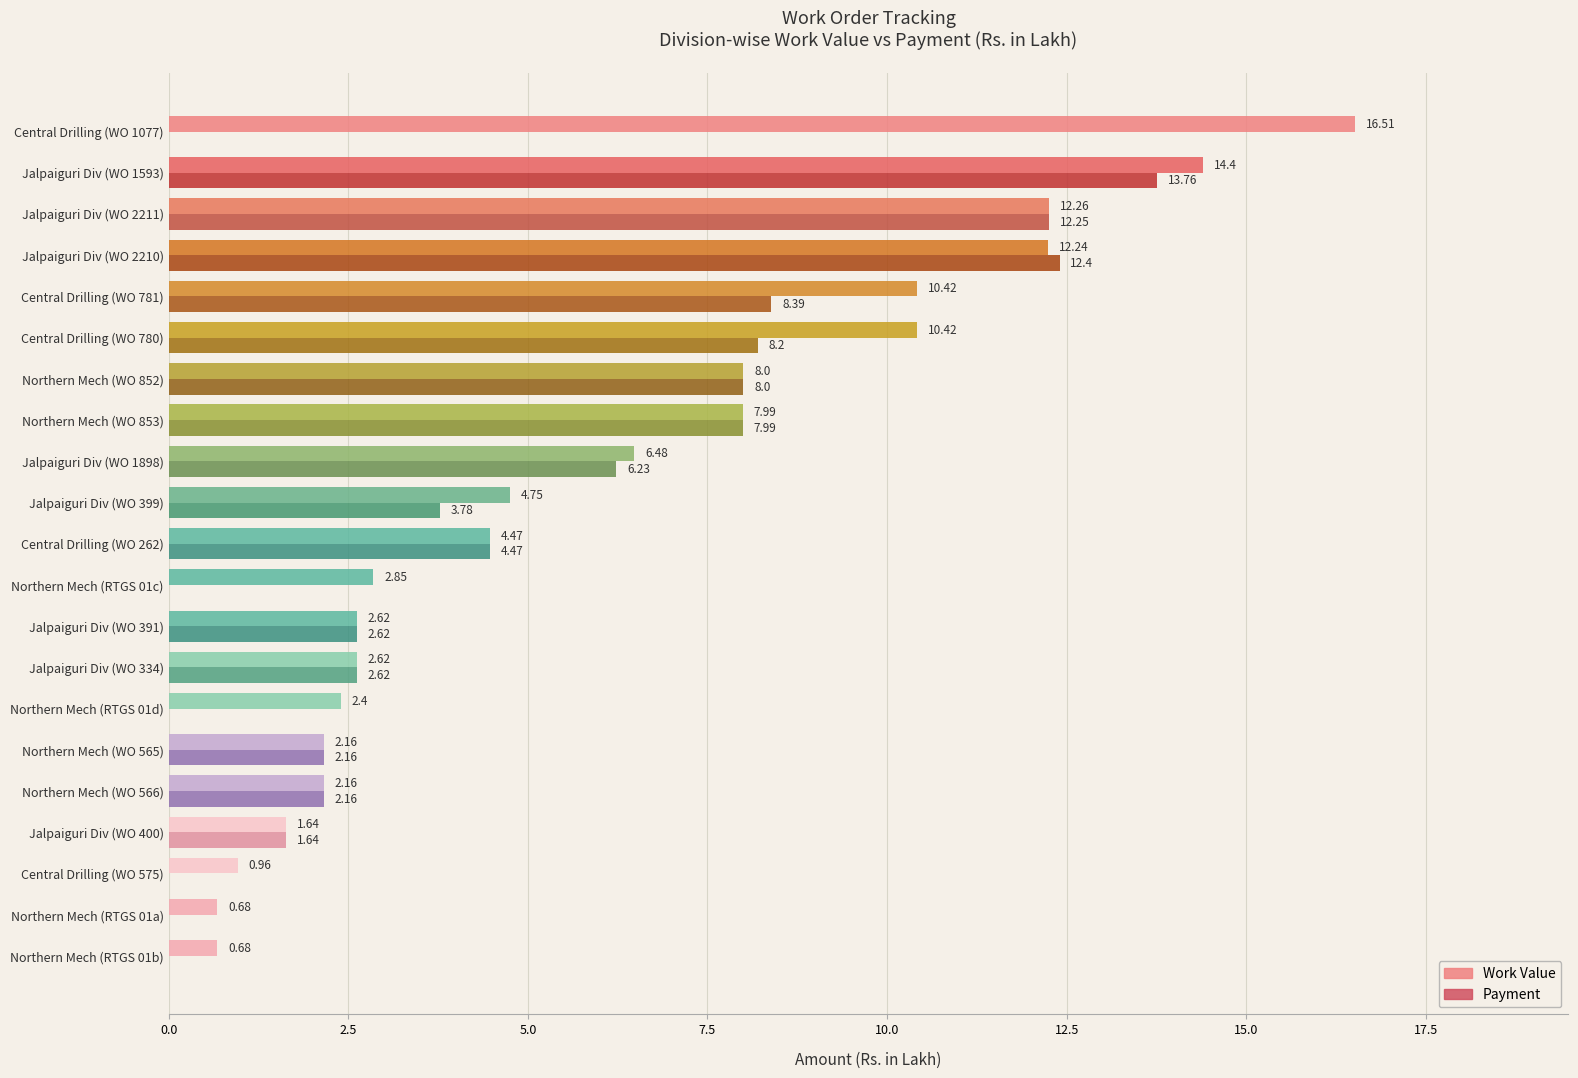

What is the sum of all Payment values?

96.7